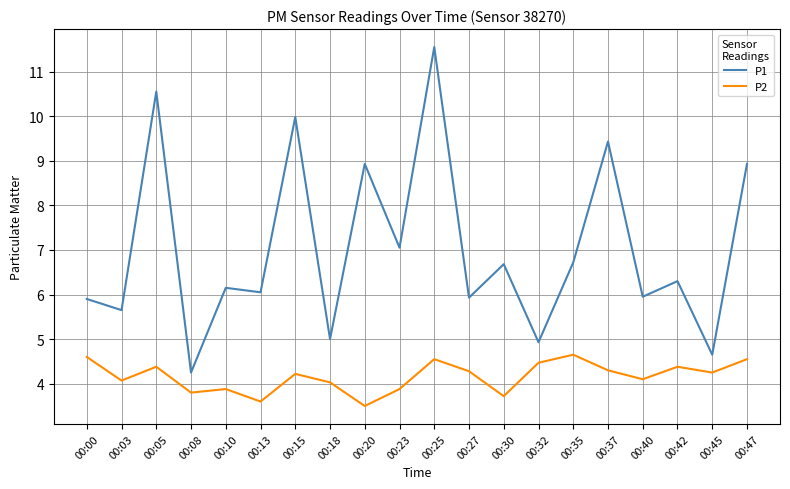

True or false: P2 and P1 intersect in this chart.

False